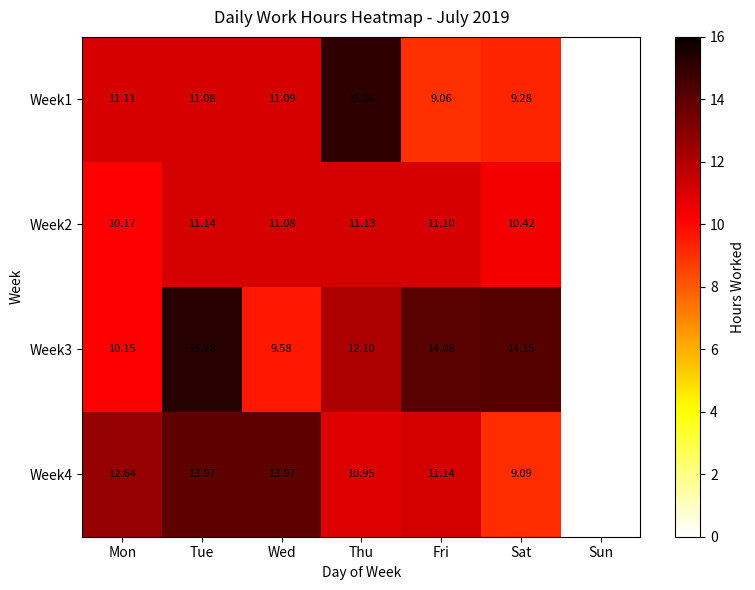

What is the spread (max minus min) of values at Thu?

4.1